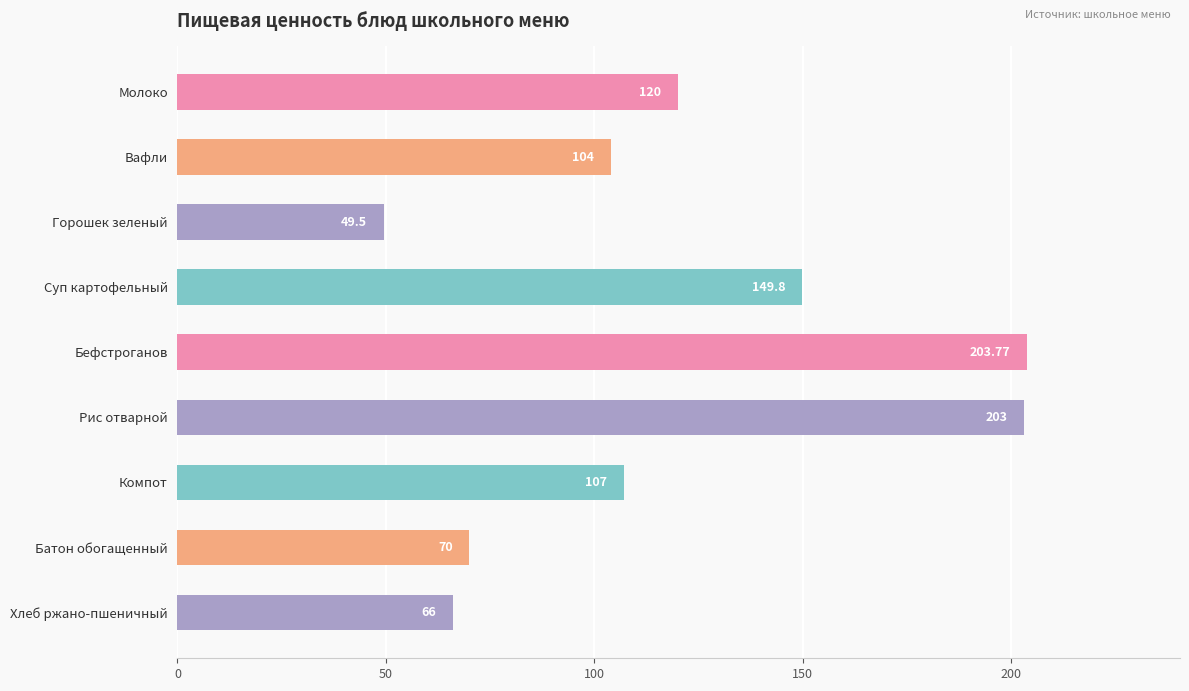

Where is the data nearest to the value 126?

Молоко